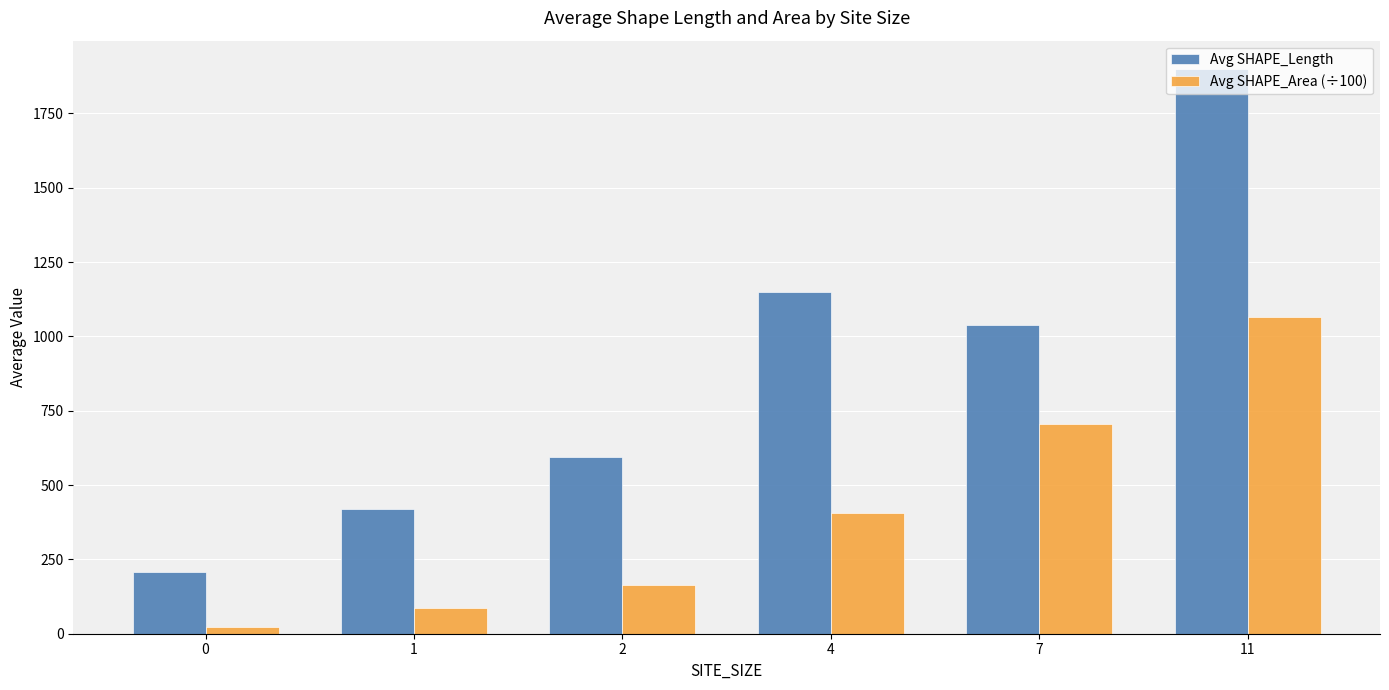

Does the chart contain any negative values?

No